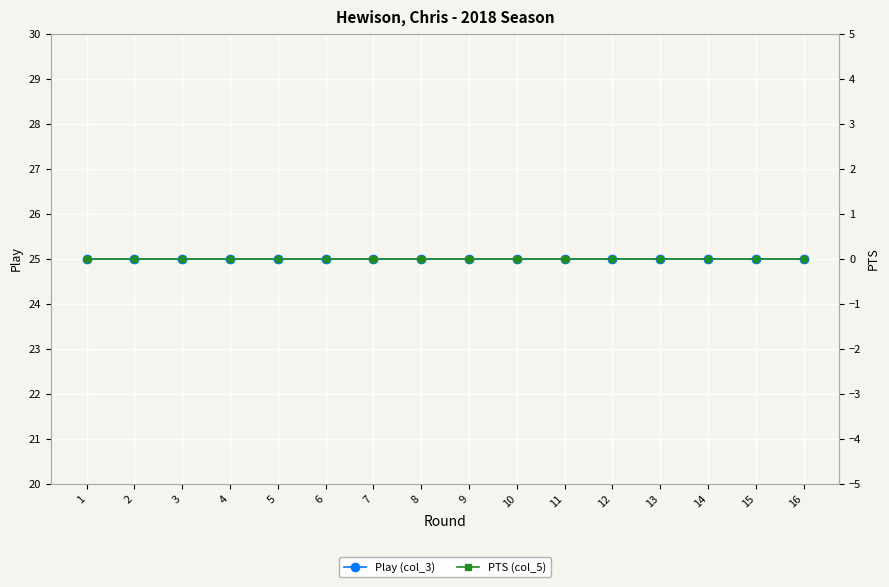

Reading left to right, list all the values displayed in this chart.

Play (col_3): 25	25	25	25	25	25	25	25	25	25	25	25	25	25	25	25
PTS (col_5): 0	0	0	0	0	0	0	0	0	0	0	0	0	0	0	0